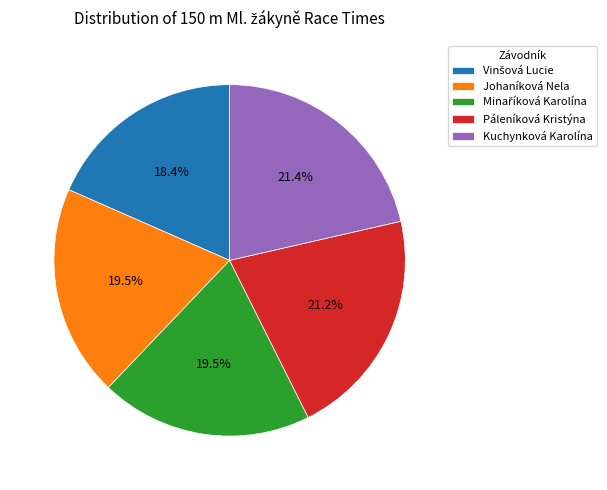

What is the ratio of the value at Páleníková Kristýna to the value at Johaníková Nela?

1.1